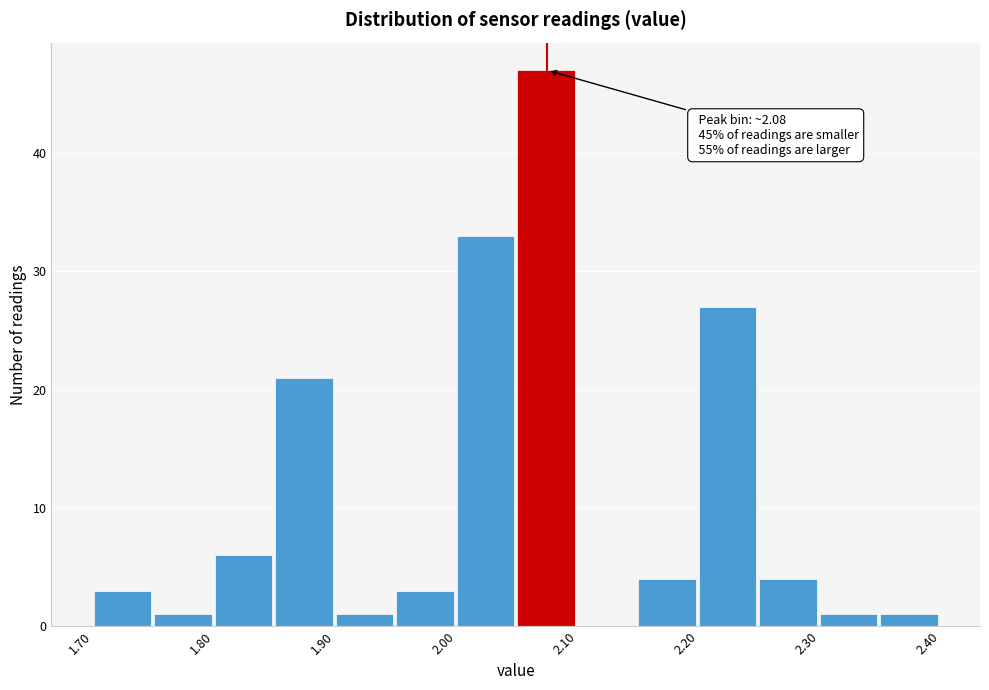

Over which range of the x-axis is the bar tallest?

2.05 to 2.10